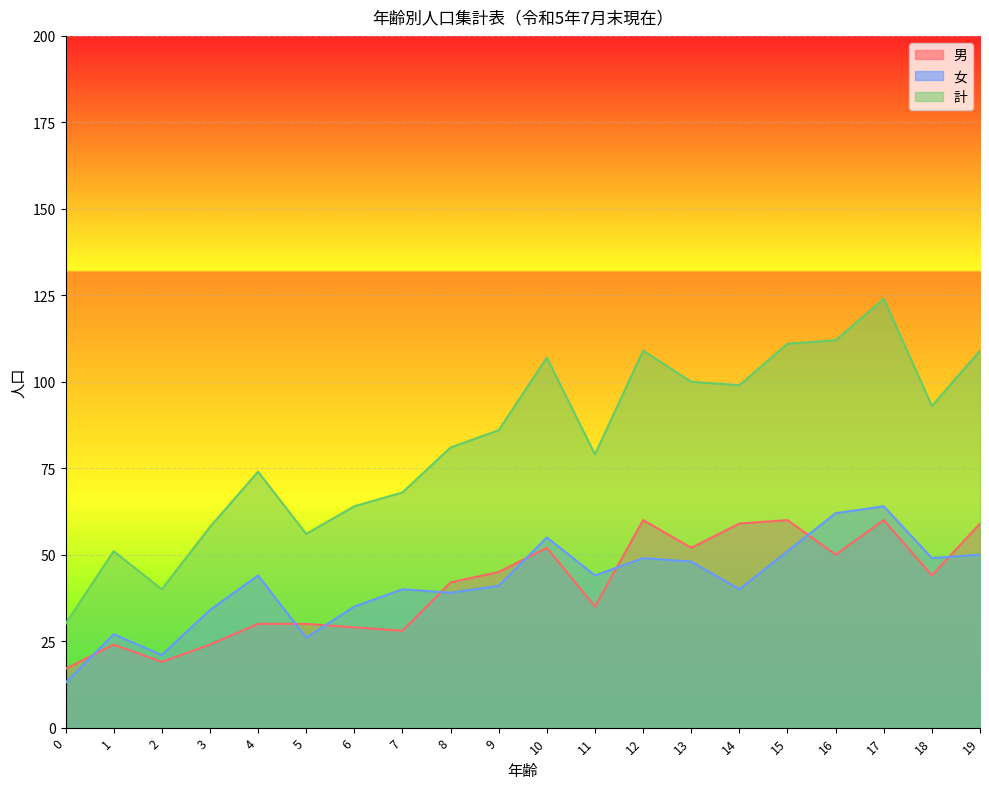

Reading right to left, extract all data points from this chart.

男: 19=59	18=44	17=60	16=50	15=60	14=59	13=52	12=60	11=35	10=52	9=45	8=42	7=28	6=29	5=30	4=30	3=24	2=19	1=24	0=17
女: 19=50	18=49	17=64	16=62	15=51	14=40	13=48	12=49	11=44	10=55	9=41	8=39	7=40	6=35	5=26	4=44	3=34	2=21	1=27	0=13
計: 19=109	18=93	17=124	16=112	15=111	14=99	13=100	12=109	11=79	10=107	9=86	8=81	7=68	6=64	5=56	4=74	3=58	2=40	1=51	0=30